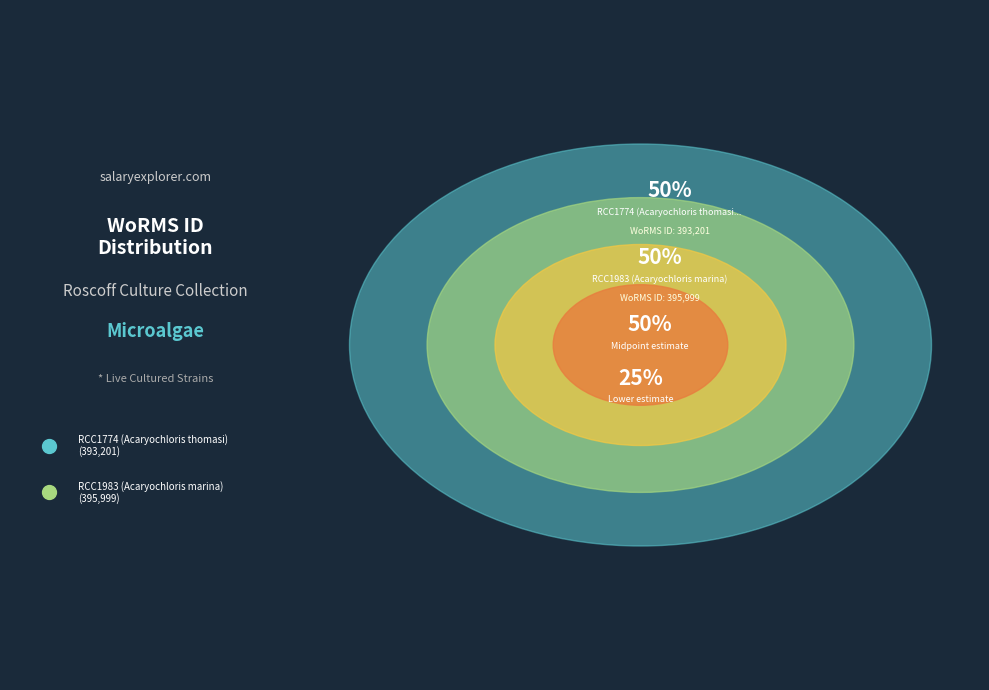

Does any single category account for the majority?

Yes